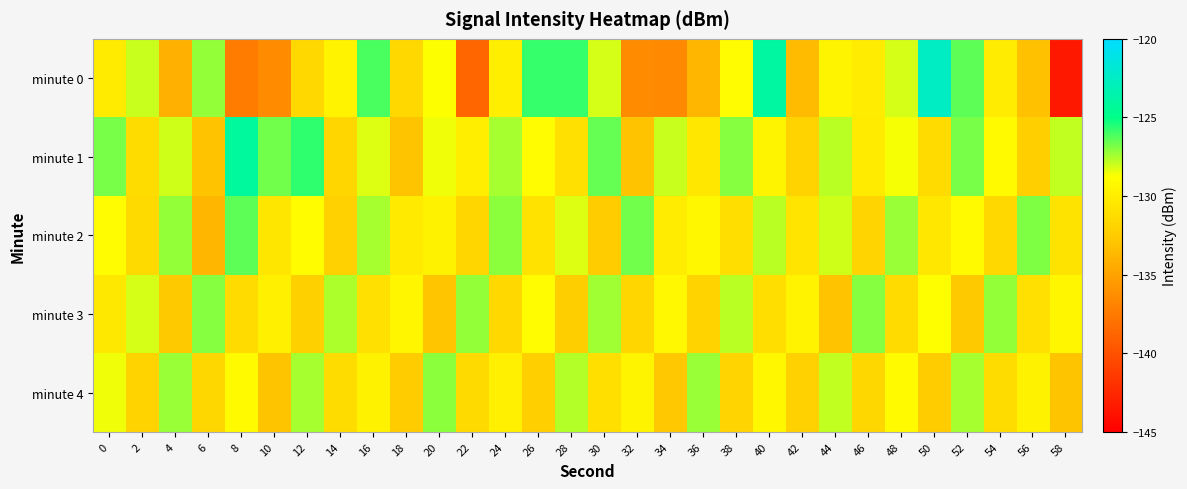

Between 8 and 14, which is larger?

14